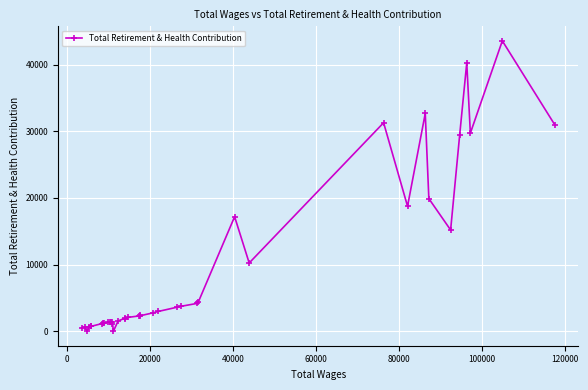

What is the greatest value displayed?

43561